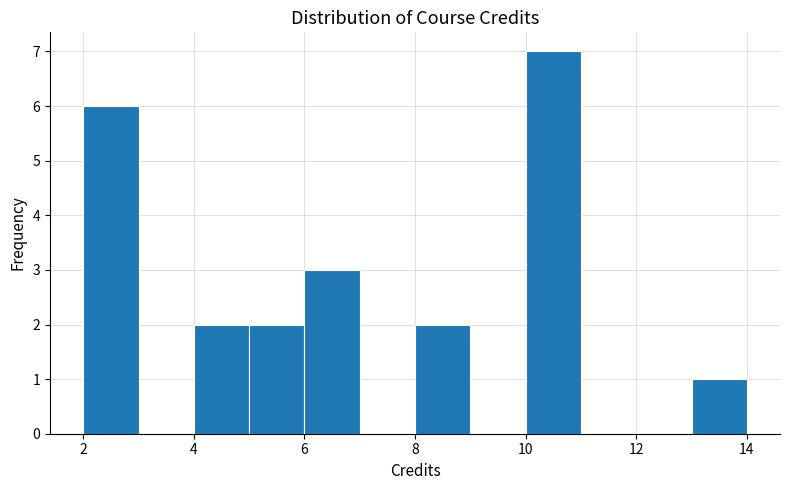

Reading left to right, list every bar in this chart as the range it spans on the x-axis followed by its height. The values are not printed on the chart, so give them approximately, as read against the axis.

2 to 3: 6
3 to 4: 0
4 to 5: 2
5 to 6: 2
6 to 7: 3
7 to 8: 0
8 to 9: 2
9 to 10: 0
10 to 11: 7
11 to 12: 0
12 to 13: 0
13 to 14: 1